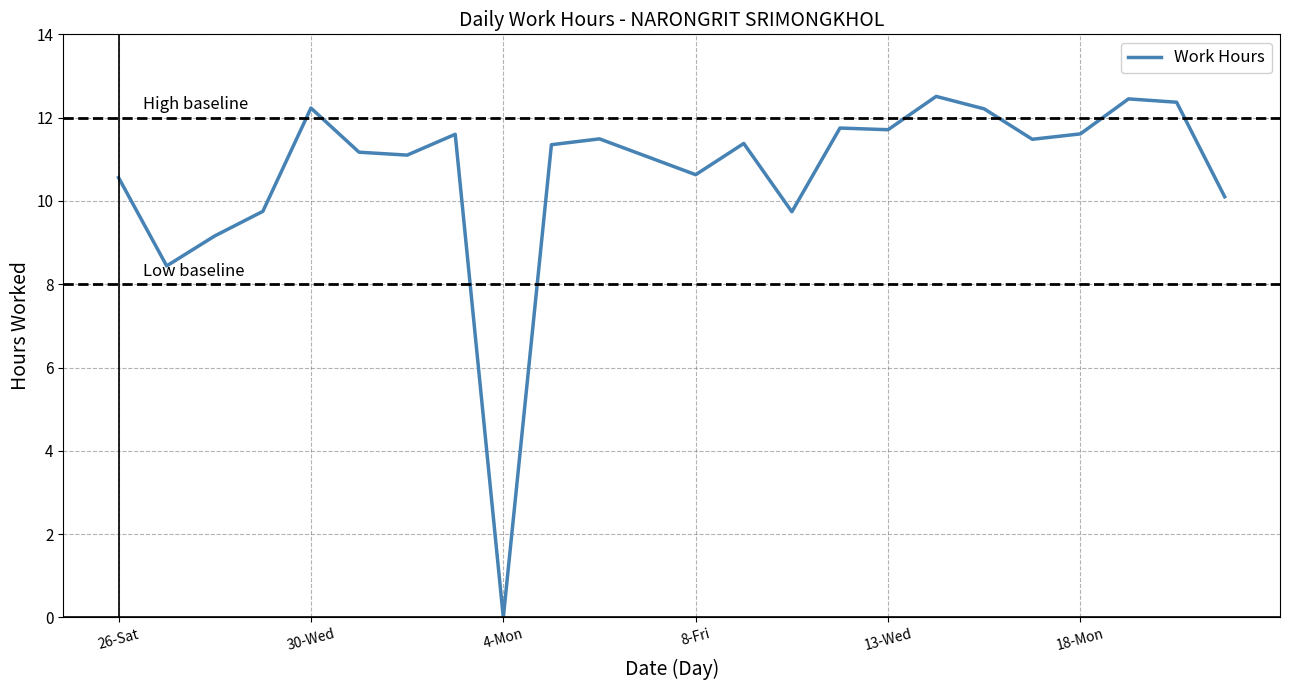

What is the difference between the maximum and minimum values?

12.5